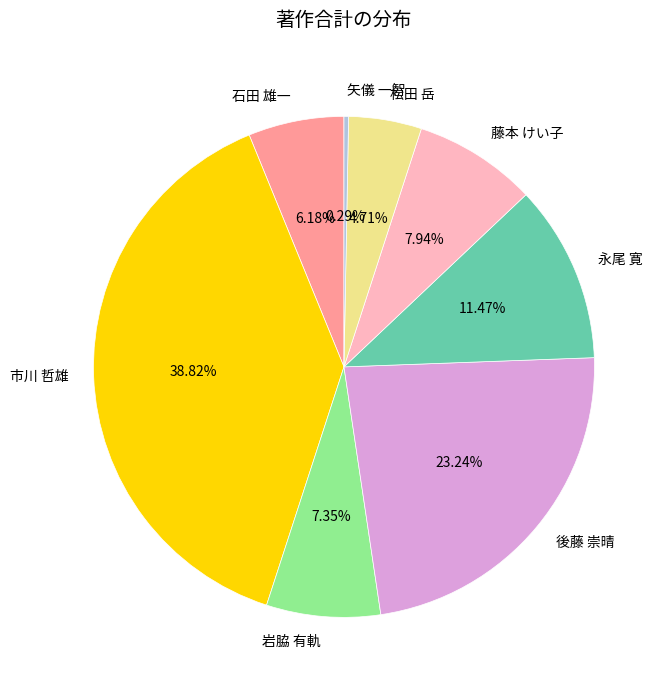

Between 市川 哲雄 and 矢儀 一智, which is larger?

市川 哲雄